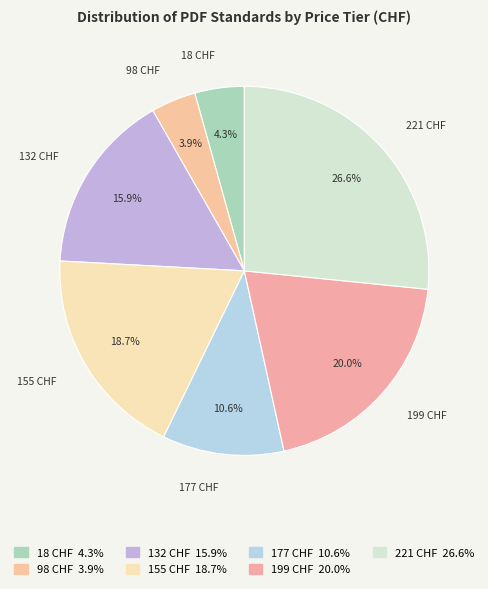

Which has a higher value, 199 CHF or 98 CHF?

199 CHF